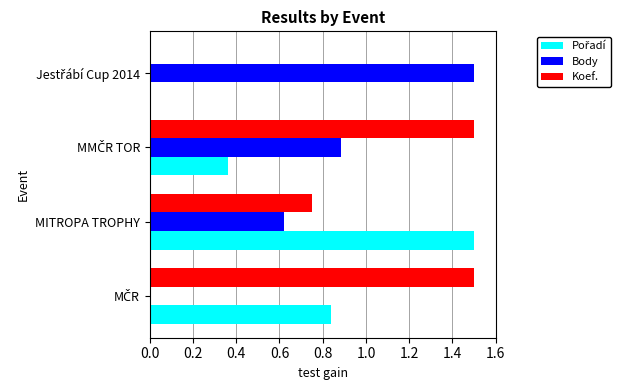

Which series has the largest total across all categories?

Koef.